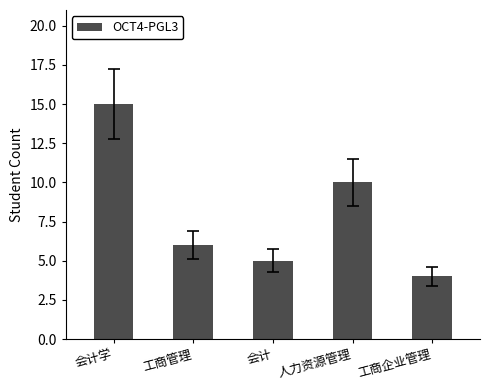

Which category has the lowest value across all series?

工商企业管理